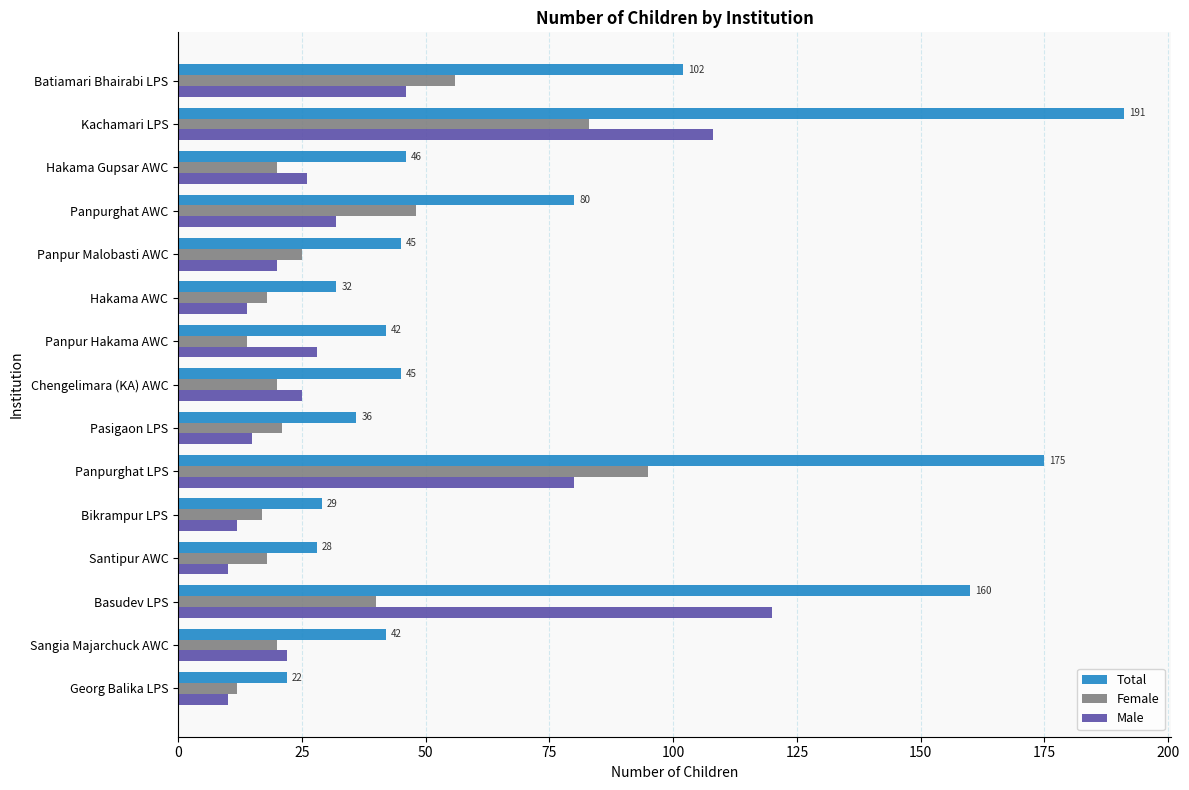

Is the value of Total at Bikrampur LPS greater than the value of Male at Batiamari Bhairabi LPS?

No